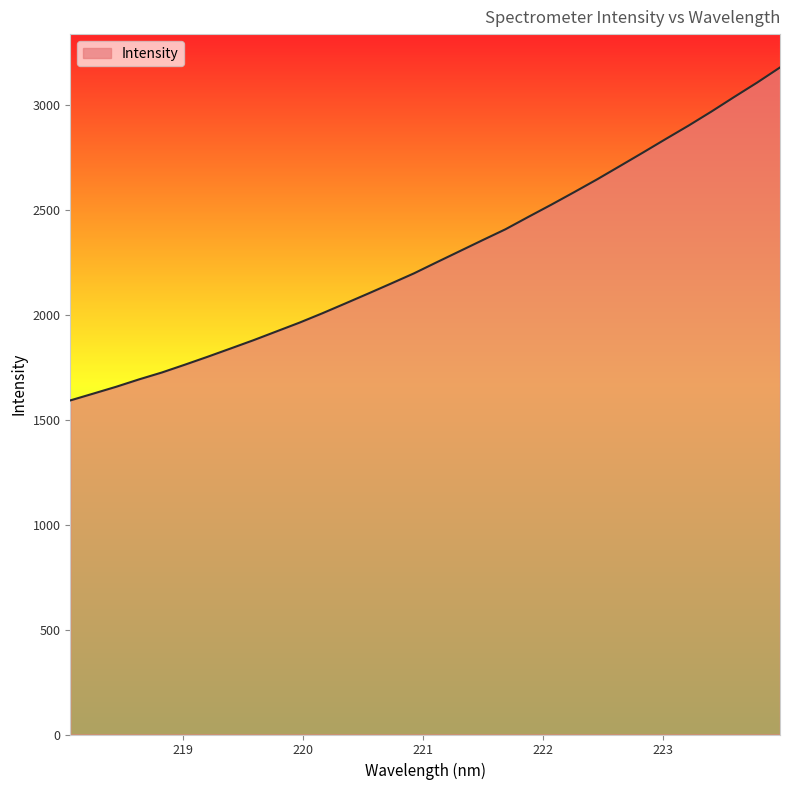

What is the difference between the maximum and minimum values?

1587.7